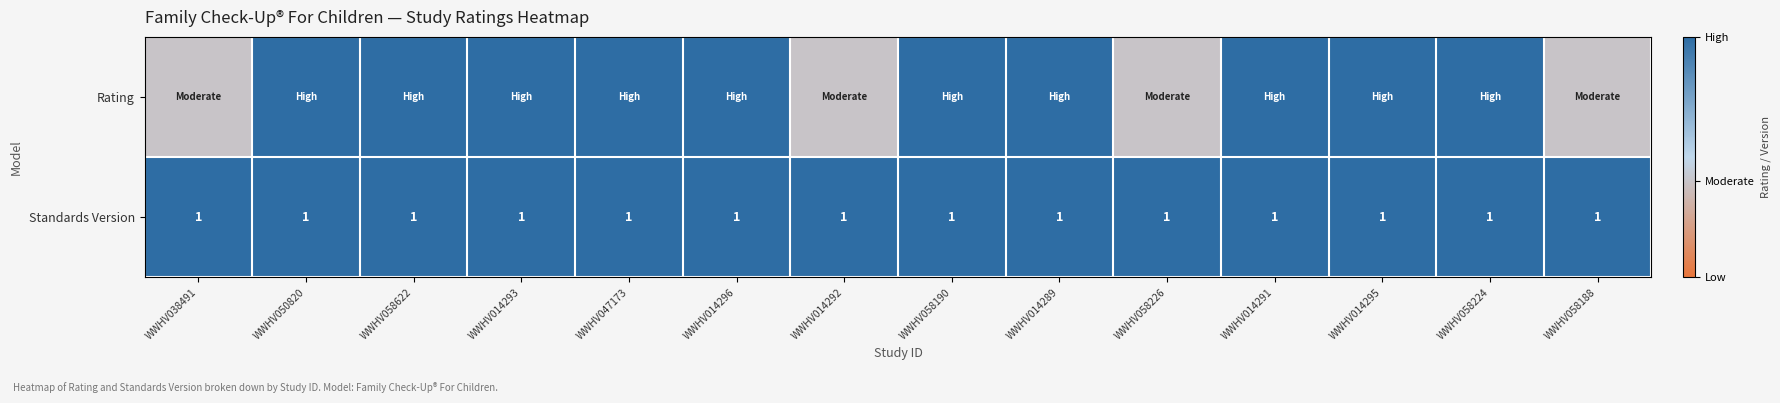

What is the lowest value of the Standards Version series?

1.0